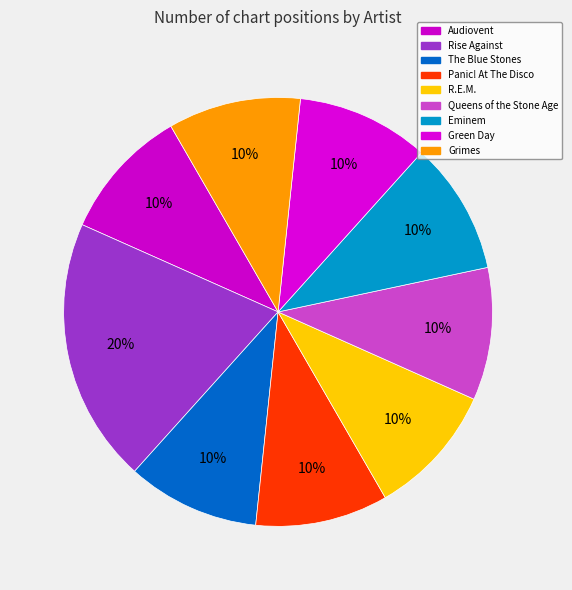

To the nearest percent, what is the combined percentage of Eminem and Green Day?

20%